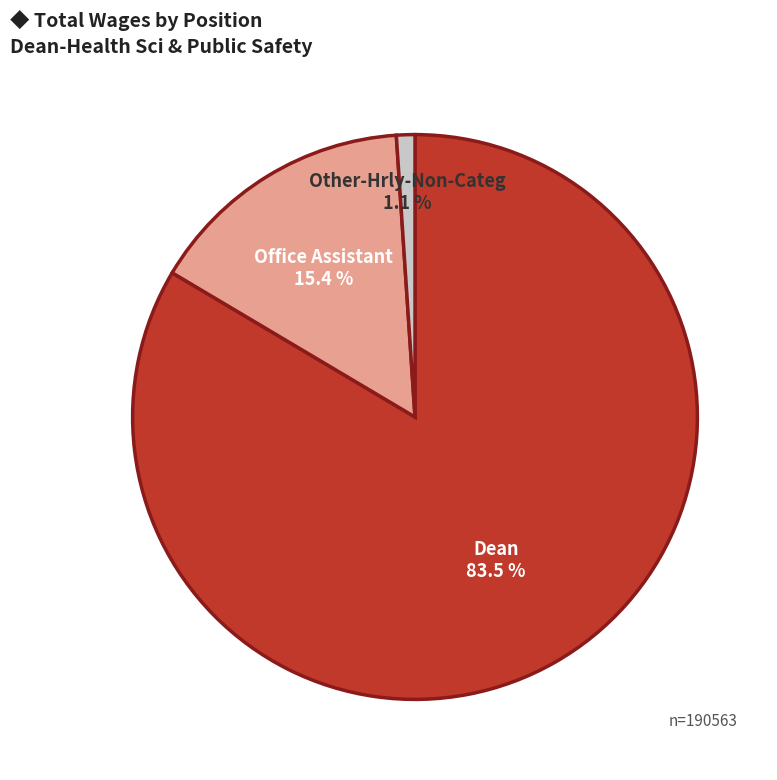

How many segments does this pie chart have?

3